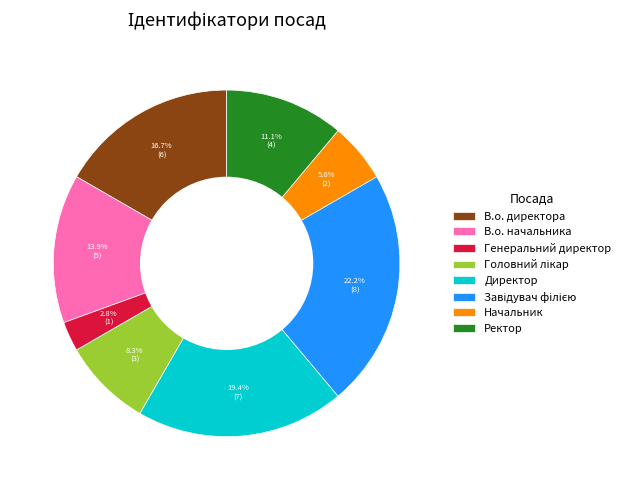

To the nearest percent, what is the average slice percentage?

12%